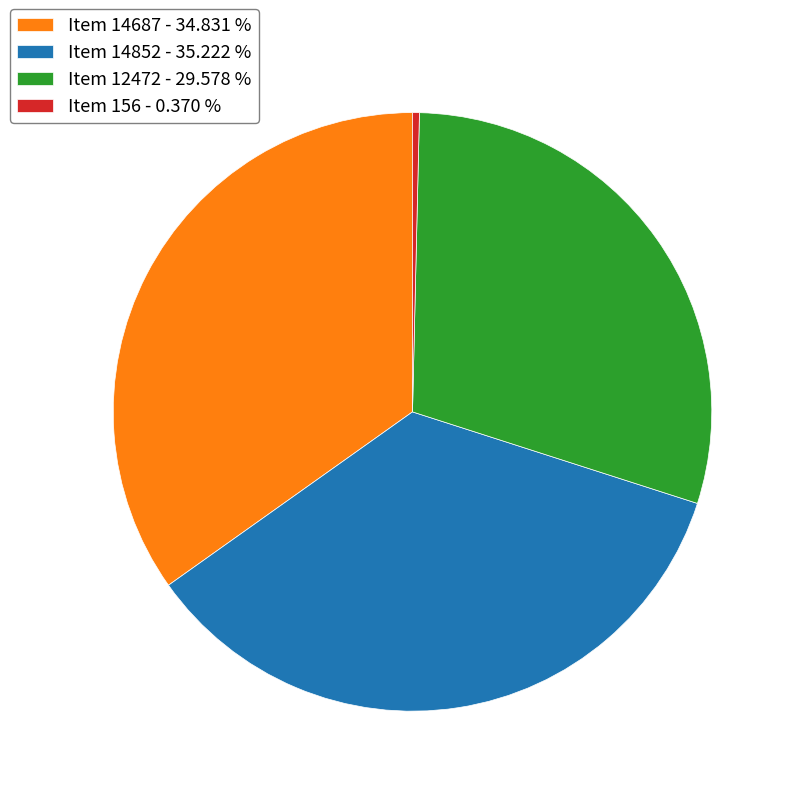

True or false: Item 156 accounts for 0% of the total.

True